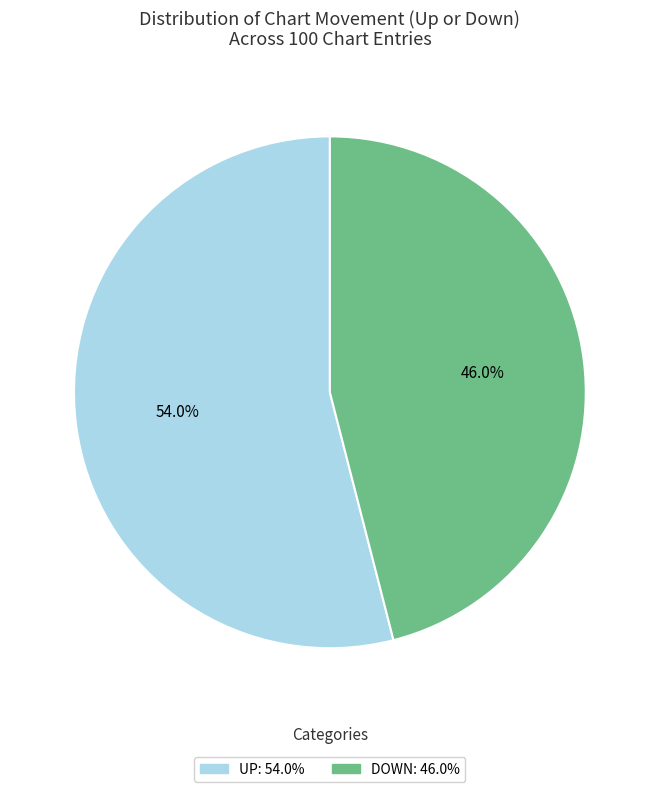

Is there a majority slice in this chart?

Yes